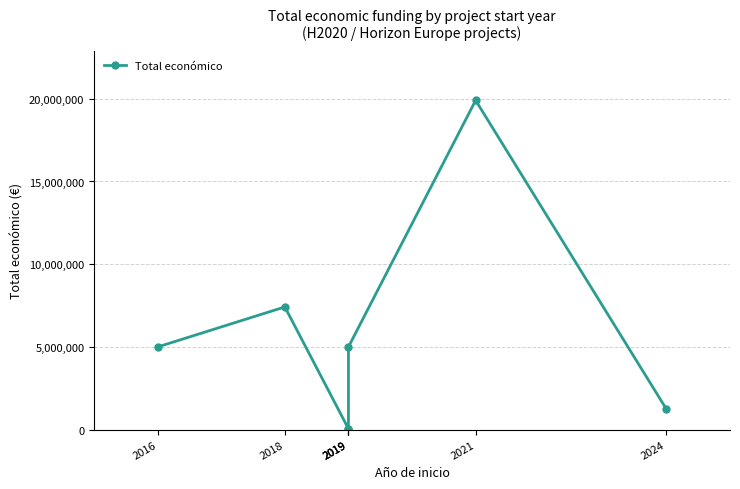

Which label corresponds to the largest value in the chart?

2021